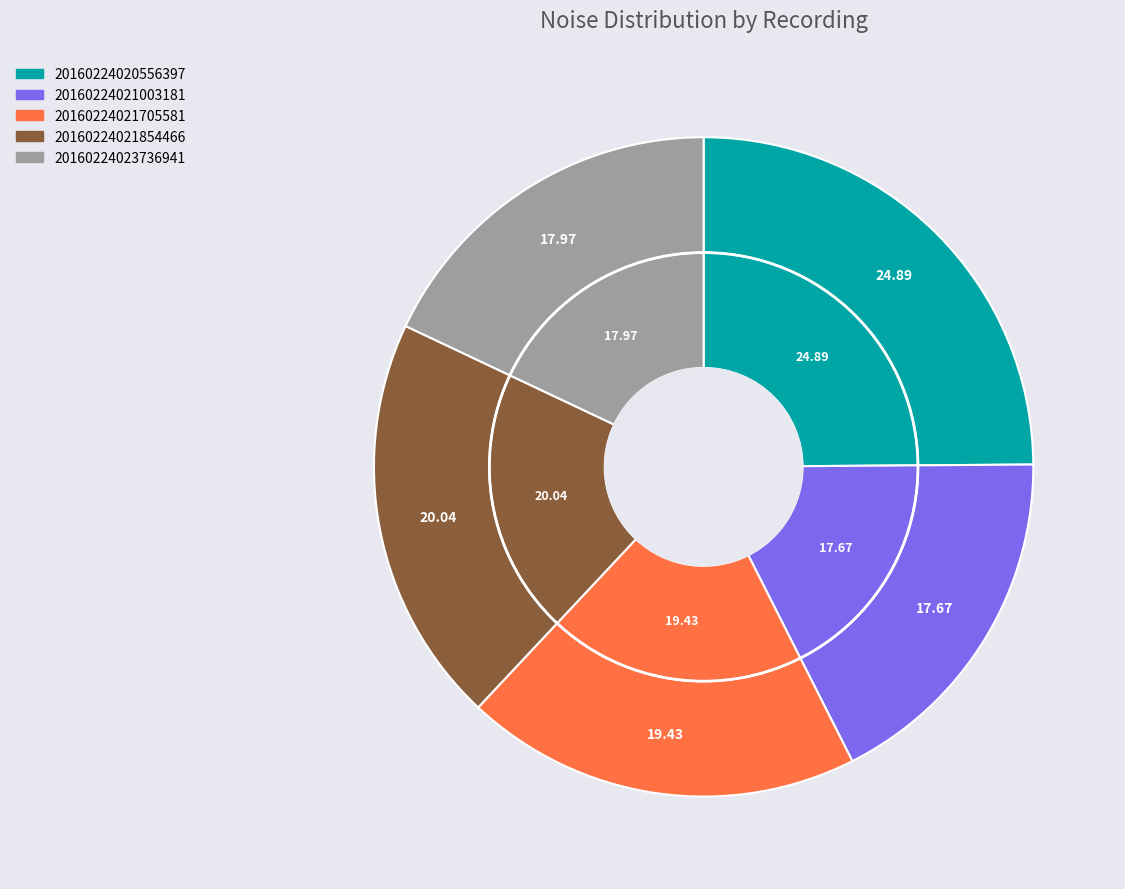

Combined, do 20160224020556397 and 20160224021705581 account for over 50%?

No